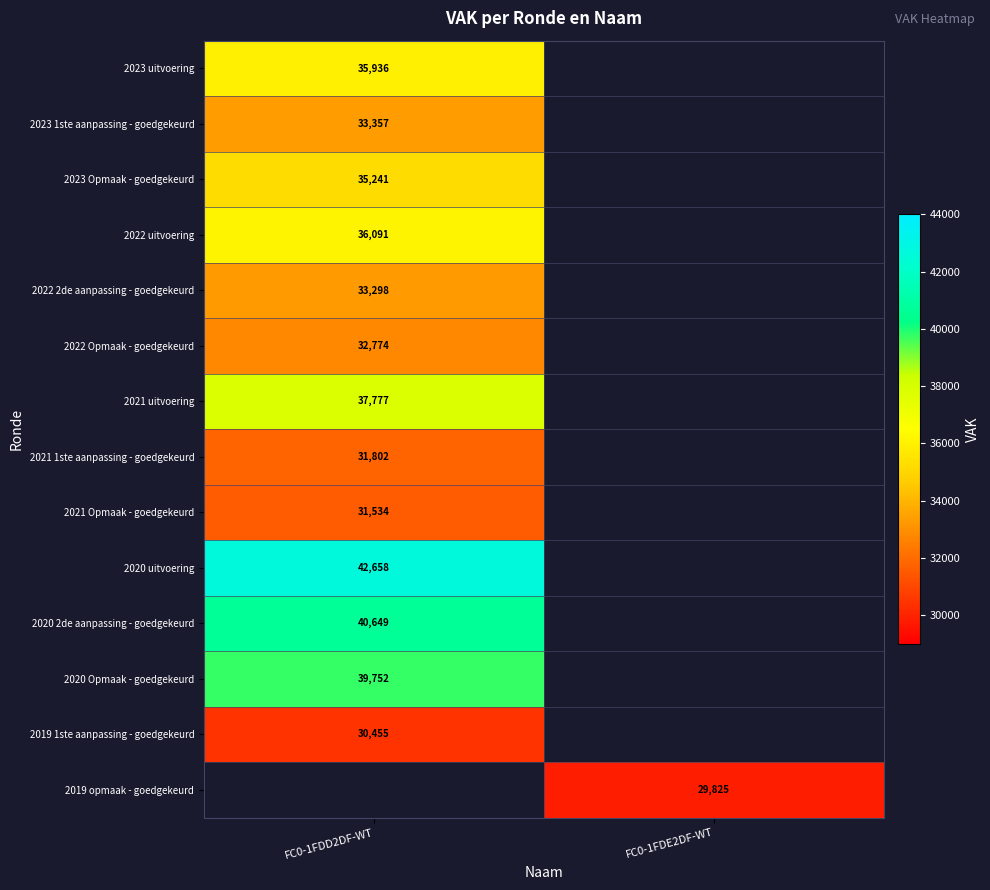

What is the difference between the highest and lowest values at FC0-1FDD2DF-WT?

12203.0